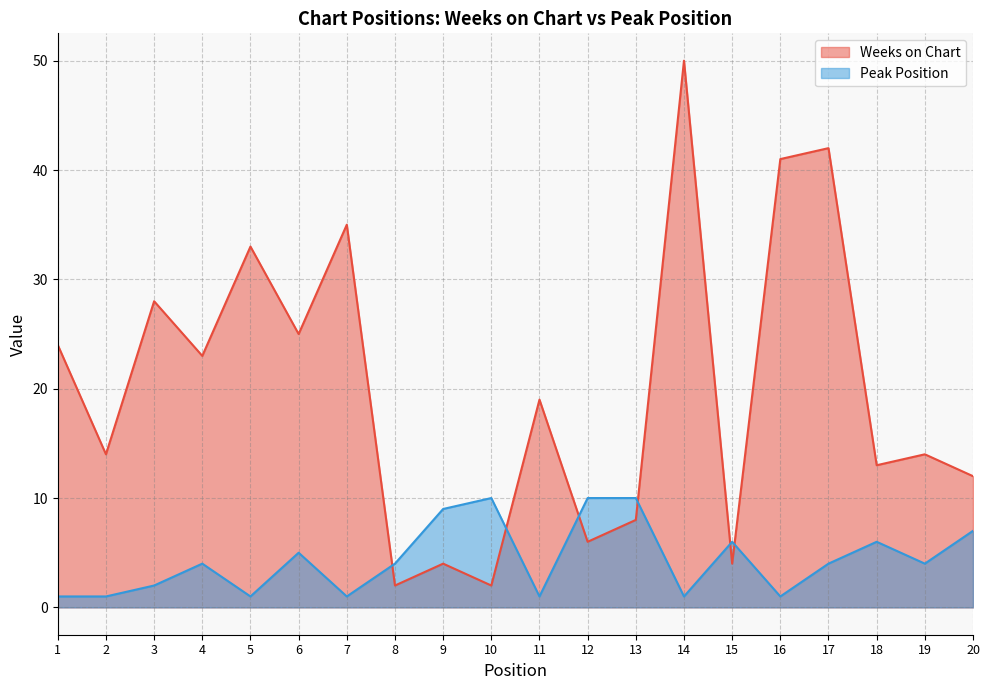

Count the Peak Position values in the range 1 to 7.

16